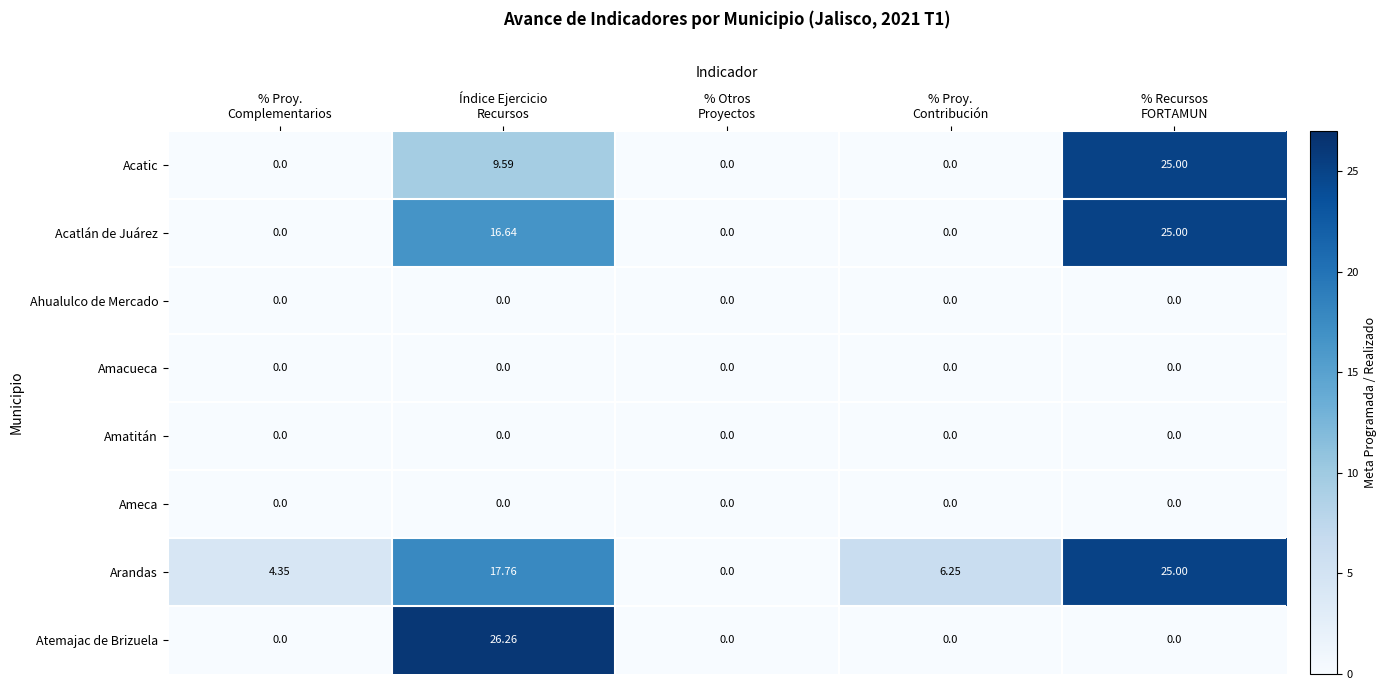

At how many categories does at least one series exceed 10?

2